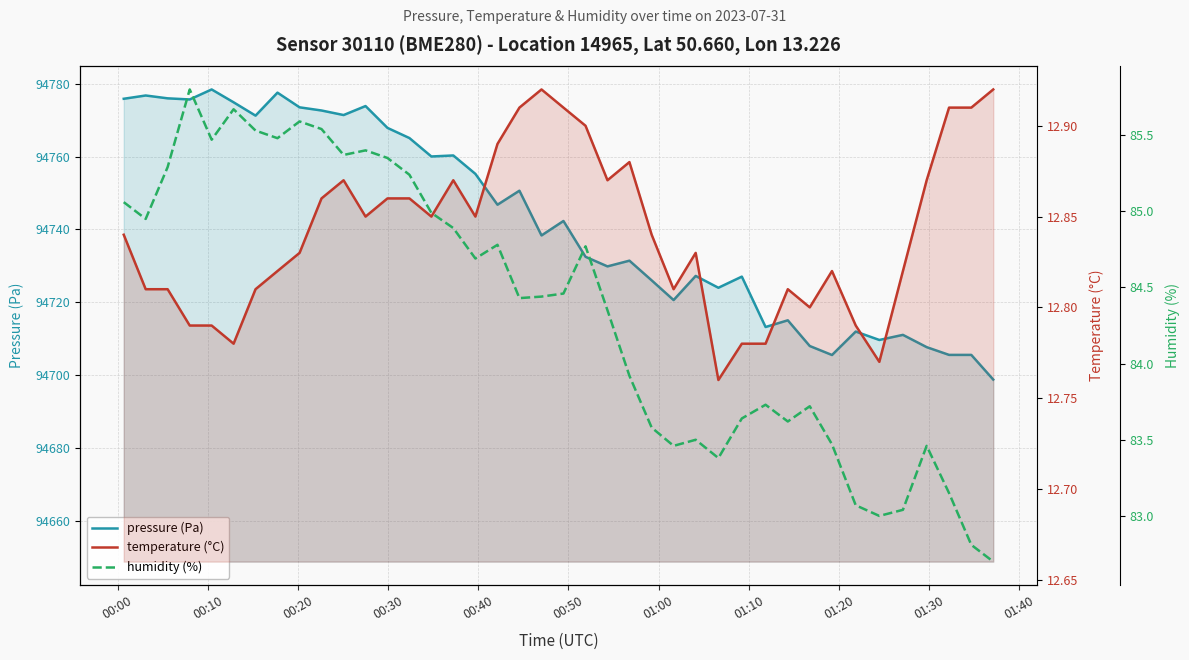

Count the number of data series in this chart.

3